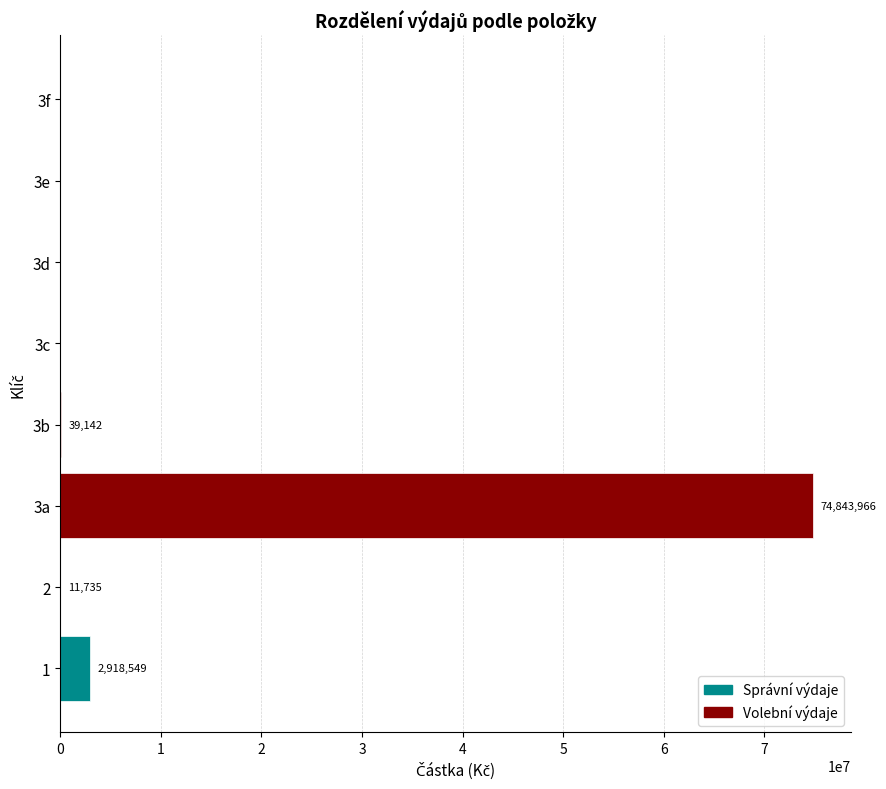

What is the maximum value shown in the chart?

74843966.4